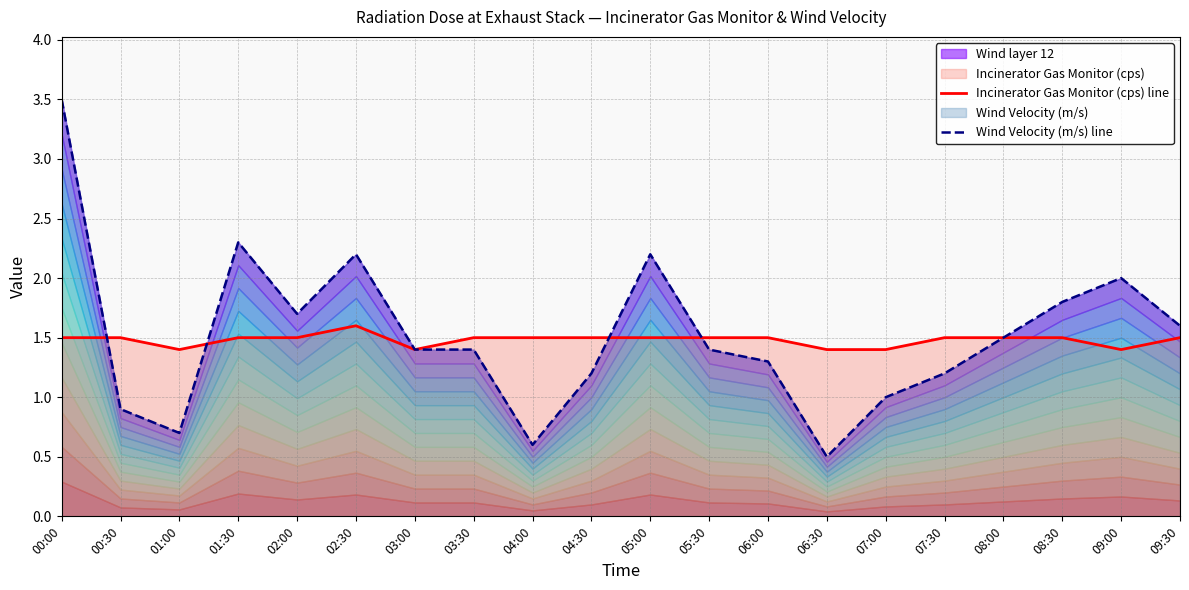

Which series has the widest spread of values?

Wind Velocity (m/s) line